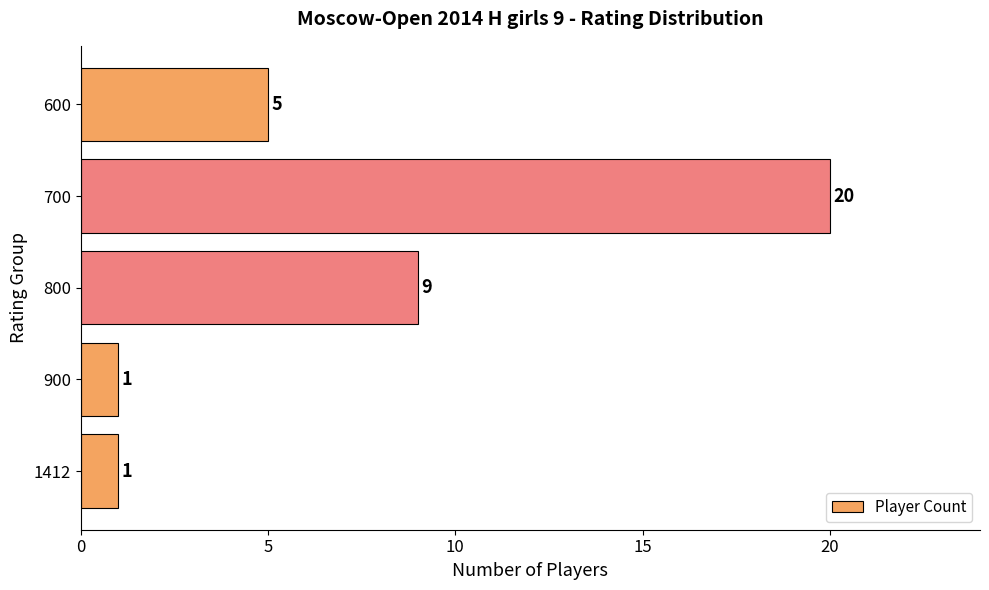

How many bars are there in total?

5